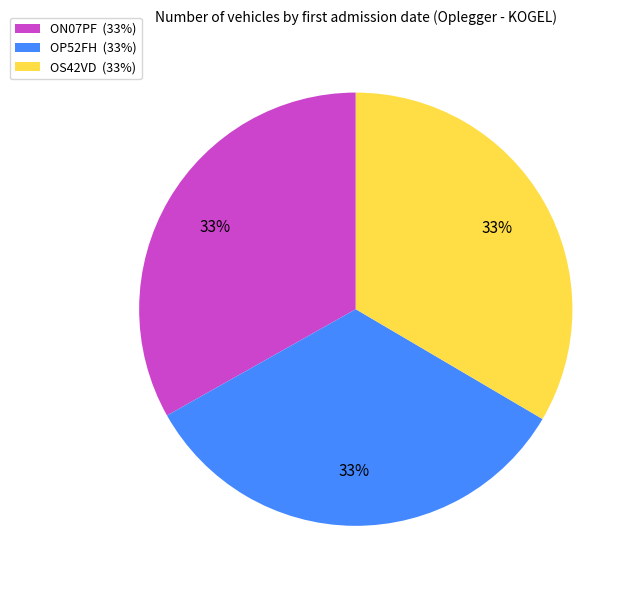

Does OP52FH (33%) account for over 50% of the chart?

No